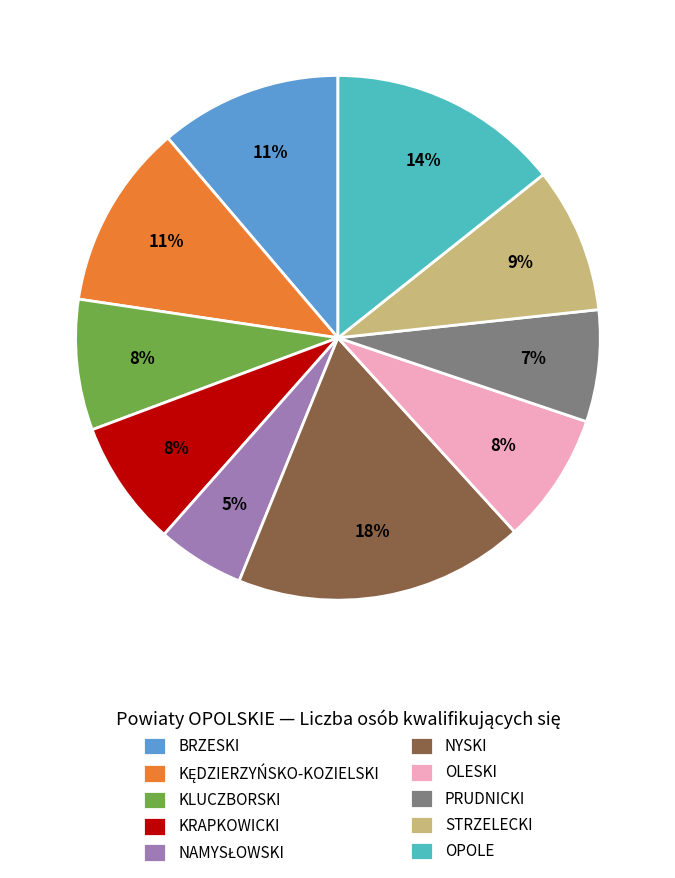

To the nearest percent, what is the combined percentage of PRUDNICKI and OLESKI?

15%